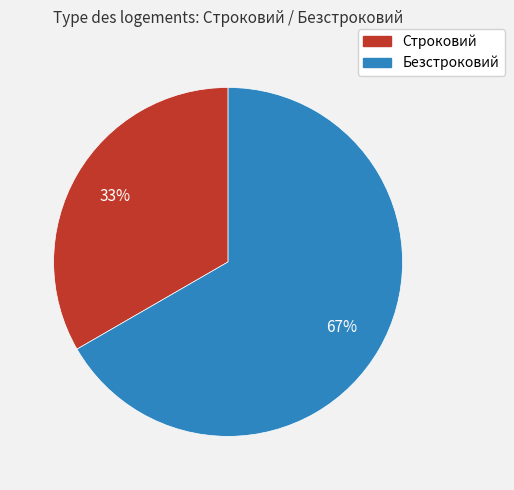

Count the number of slices in the pie.

2